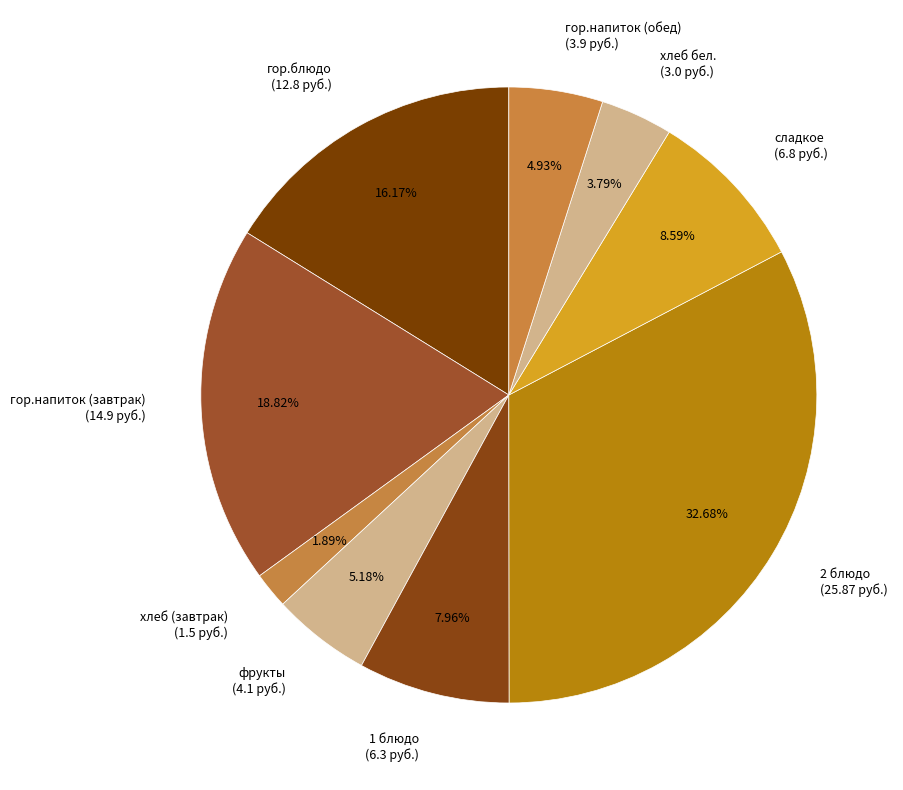

How many segments does this pie chart have?

9